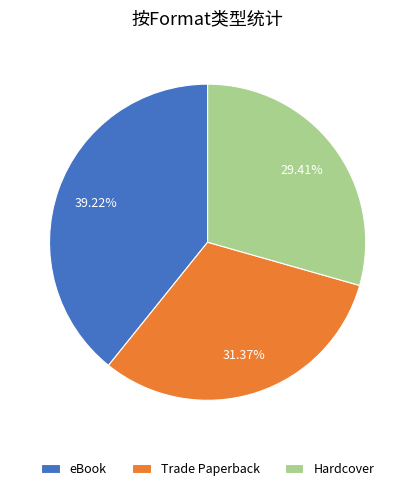

To the nearest percent, what is the average slice percentage?

33%